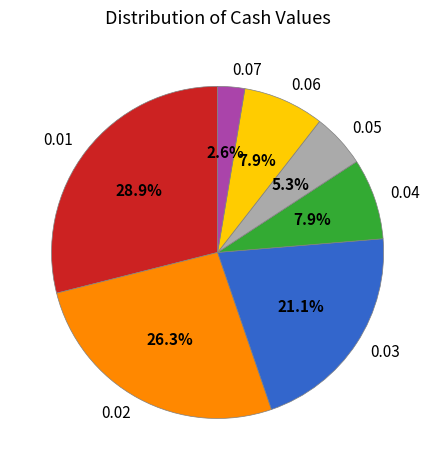

What is the total percentage of 0.04 and 0.05?

13.2%